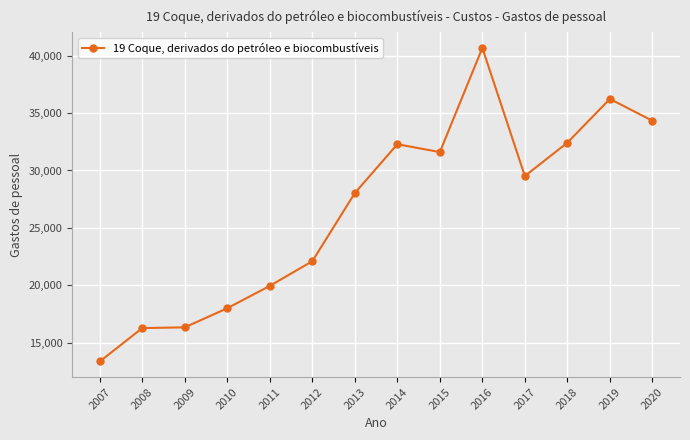

Approximately how many times larger is the value at 2012 compared to 2020?

0.6